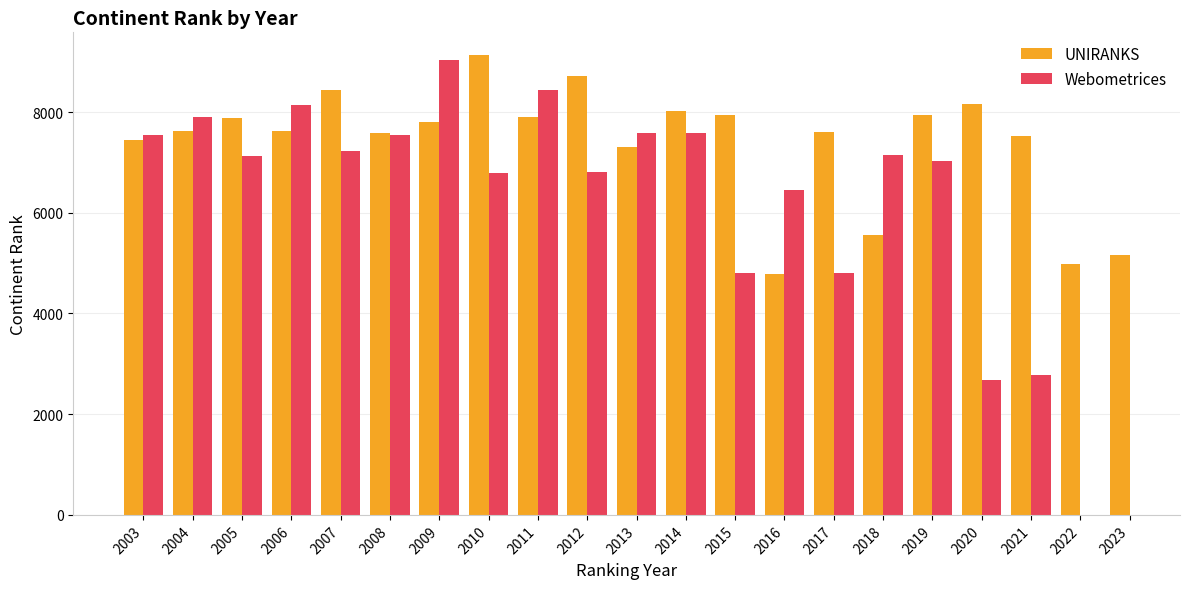

What is the difference between the maximum and minimum values in the UNIRANKS series?

4337